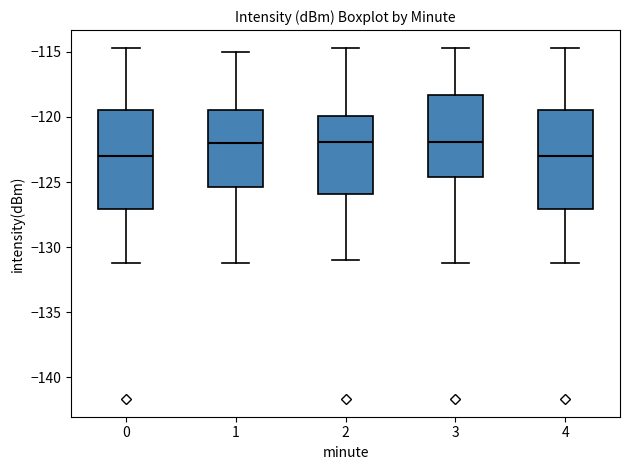

Where is the lower edge of the box at x = 1 on the y-axis? The values are not printed on the chart, so give them approximately, as read against the axis.

-125.5